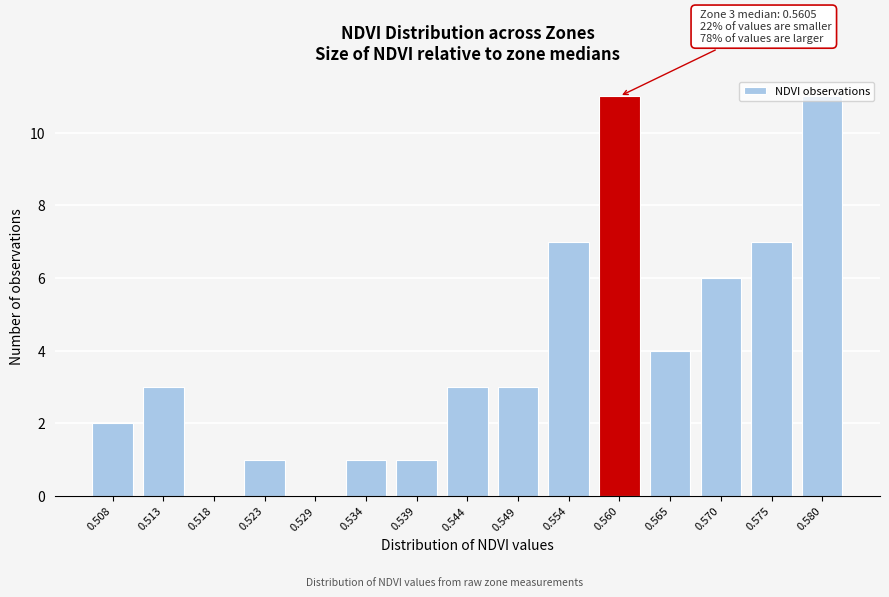

The chart shows a value of 6 at 0.570. True or false?

True